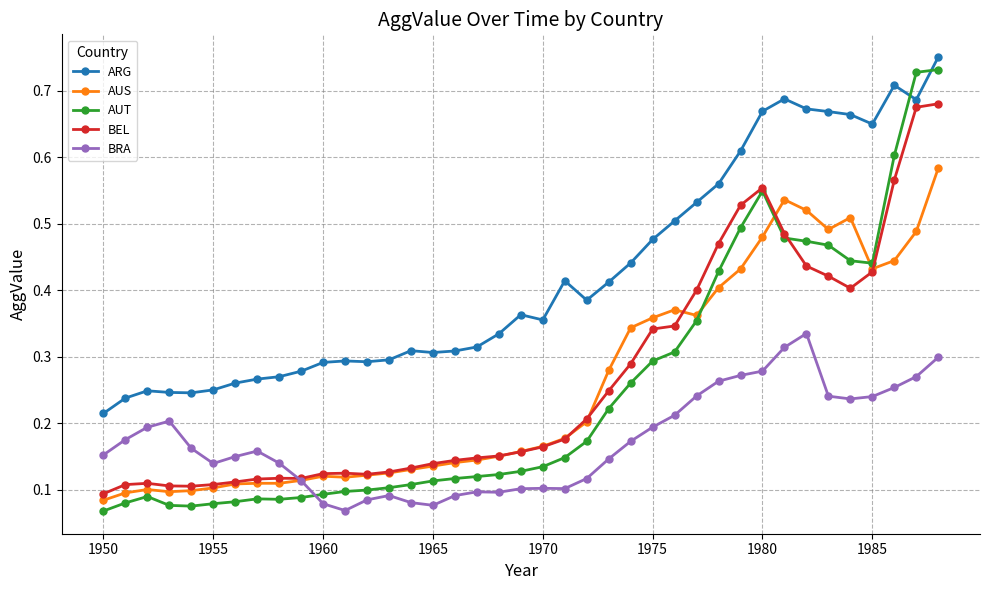

Does the chart display data point markers on the line(s)?

Yes